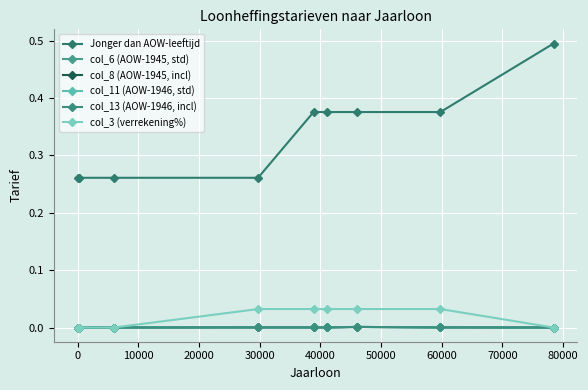

True or false: col_3 (verrekening%) and Jonger dan AOW-leeftijd intersect in this chart.

False